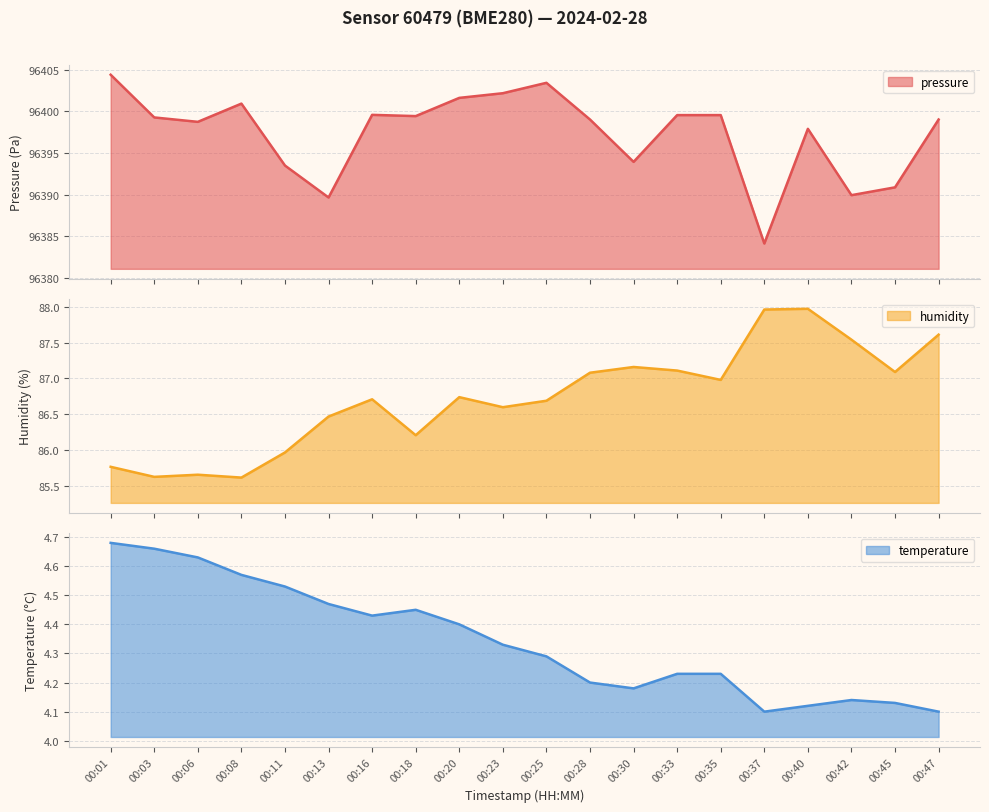

Is the value of pressure at 00:13 greater than the value of temperature at 00:47?

Yes